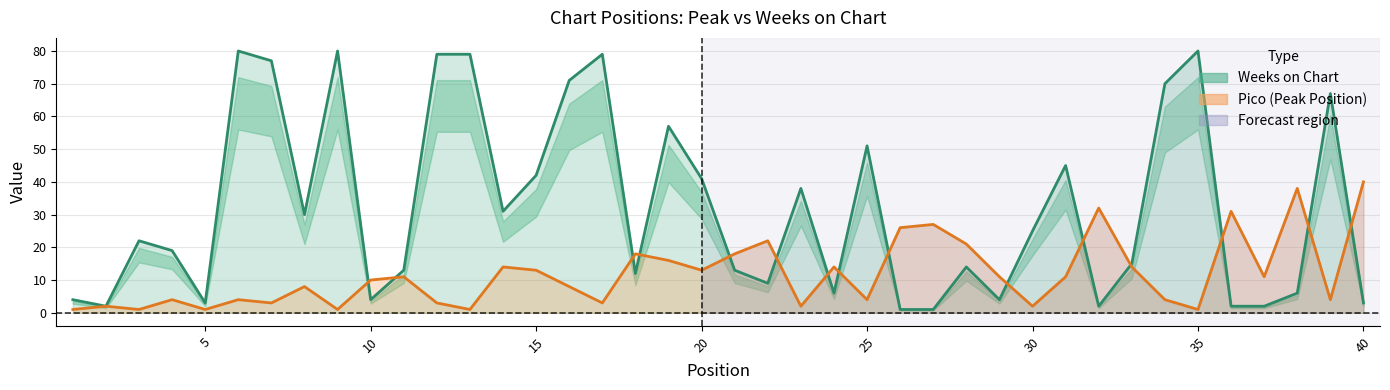

What is the value of the Pico point at the 17th from the left?

3